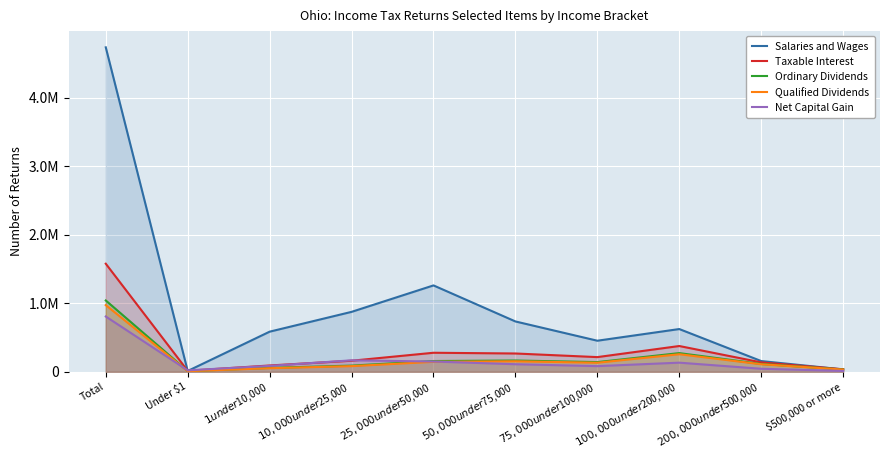

True or false: Ordinary Dividends and Net Capital Gain intersect in this chart.

True